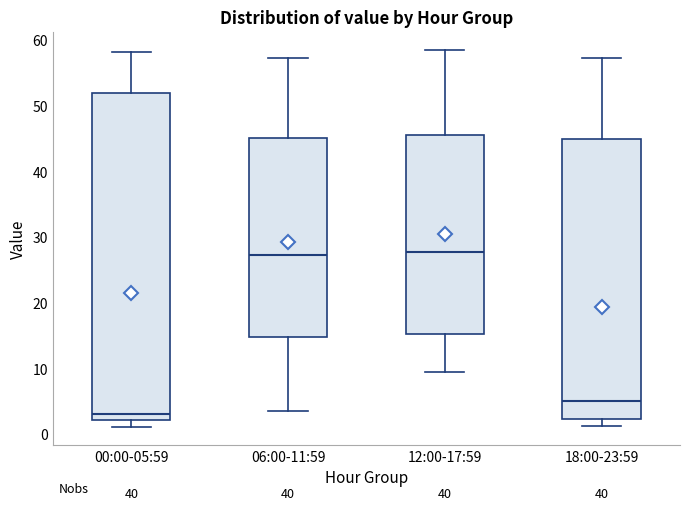

Which box is the tallest, from its lower edge to its upper edge?

00:00-05:59